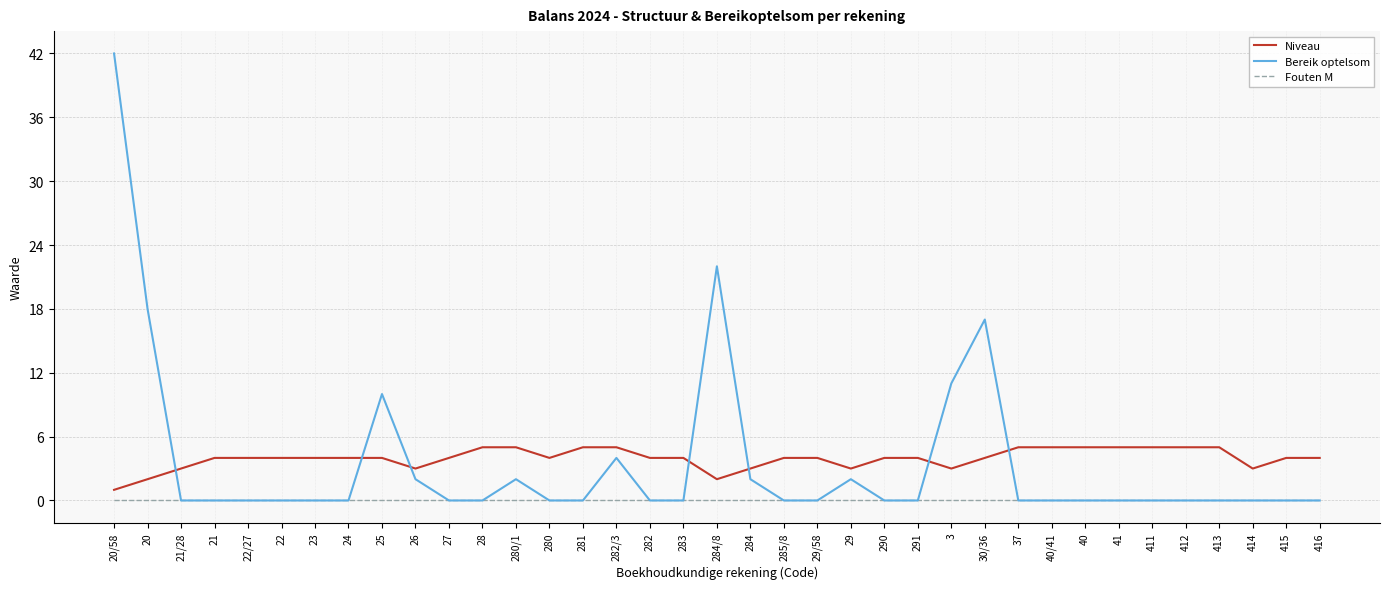

How many times do Niveau and Bereik optelsom cross each other?

7